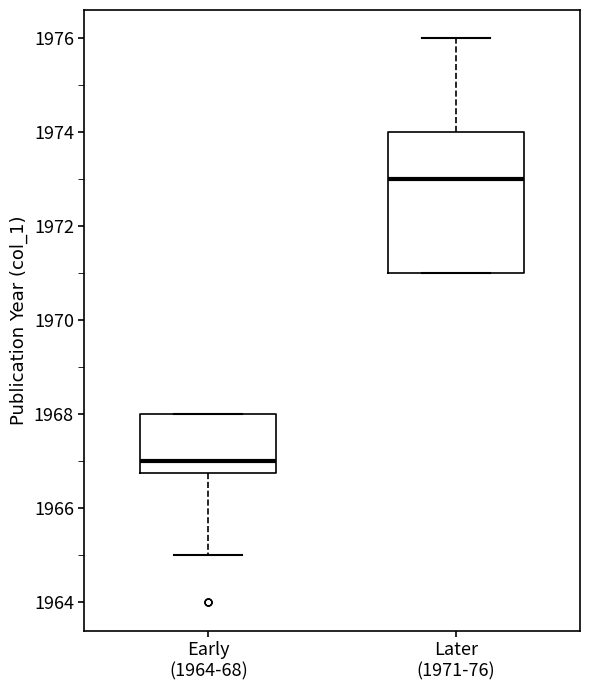

Comparing the boxes themselves (not the whiskers), which one is the tallest?

Later (1971-76)